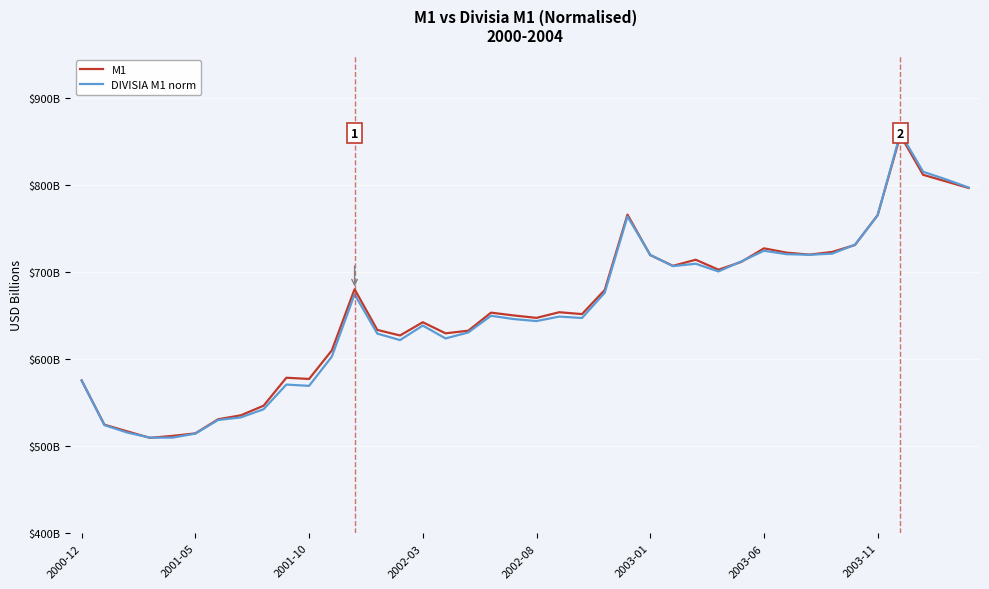

What are all the series names shown in the legend?

M1, DIVISIA M1 norm